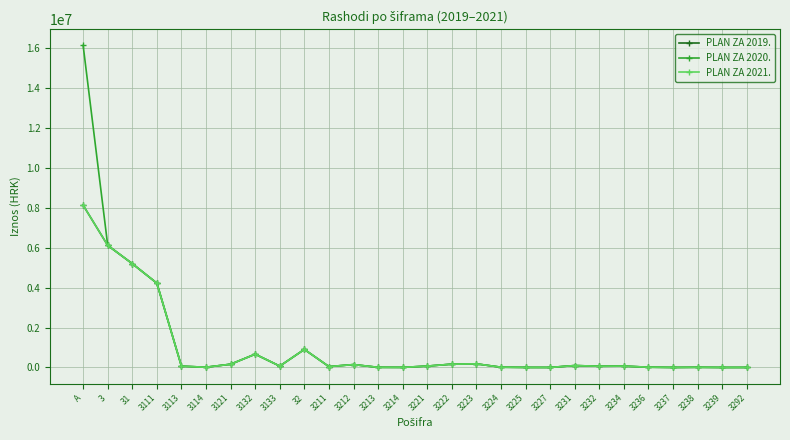

Is this an area chart (filled region under the line)?

No